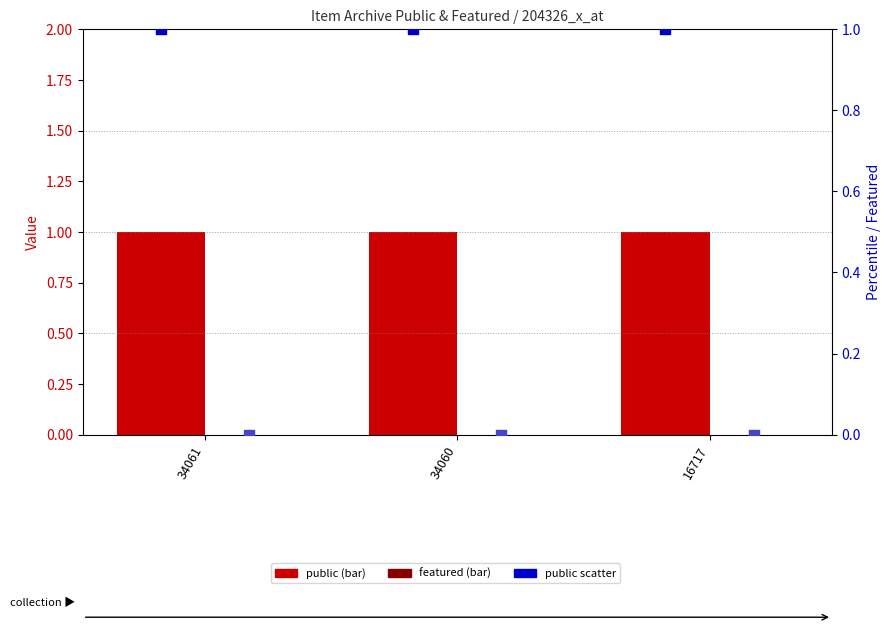

At how many categories does at least one series exceed 0?

3